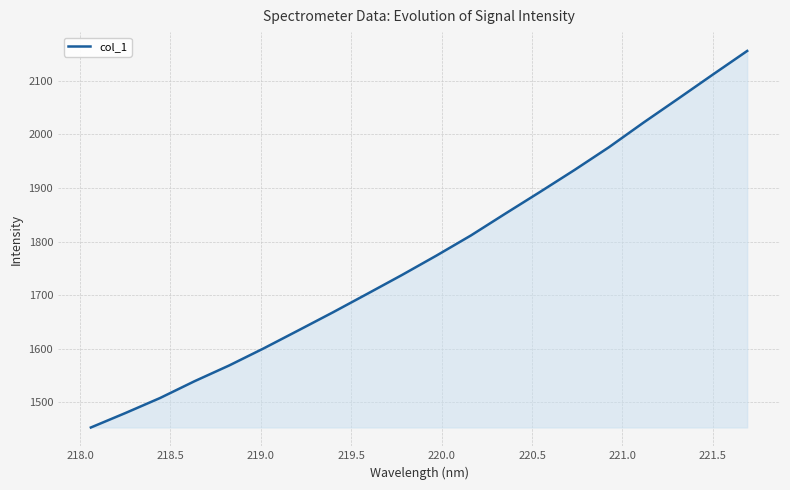

What is the smallest value displayed?

1453.3